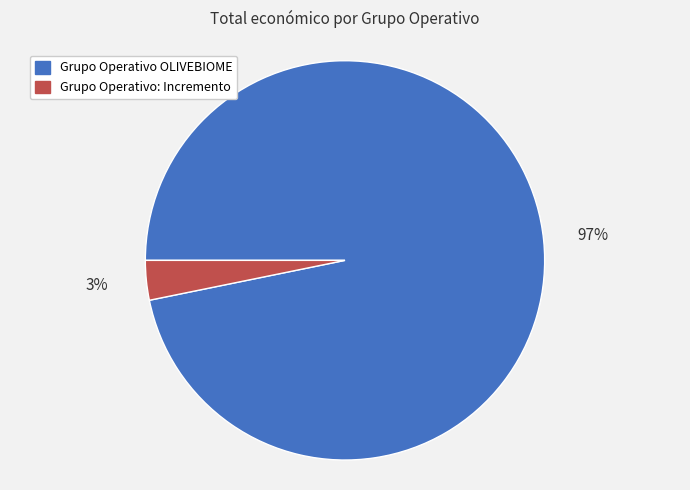

Does any single category account for the majority?

Yes